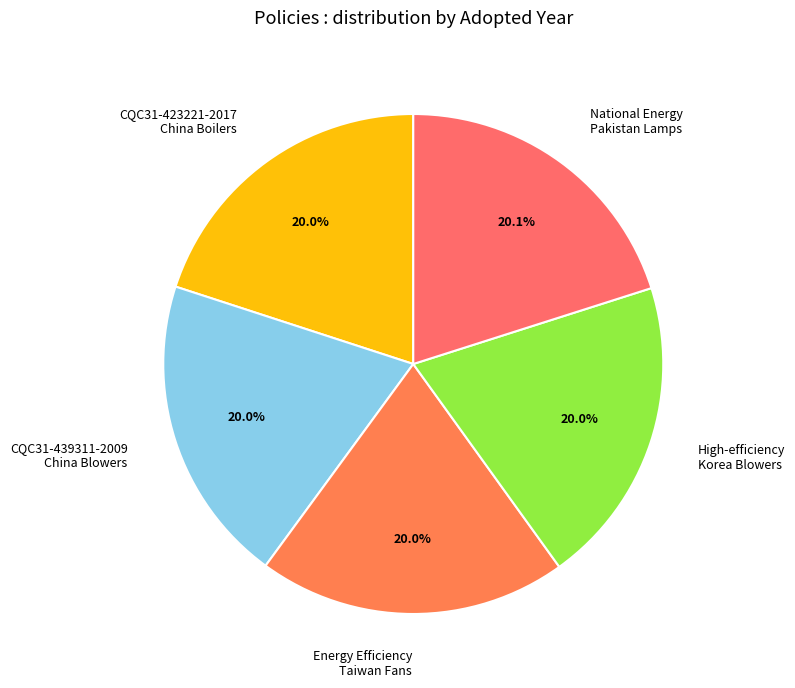

Is it true that Energy Efficiency
Taiwan Fans is 11% of the pie?

False